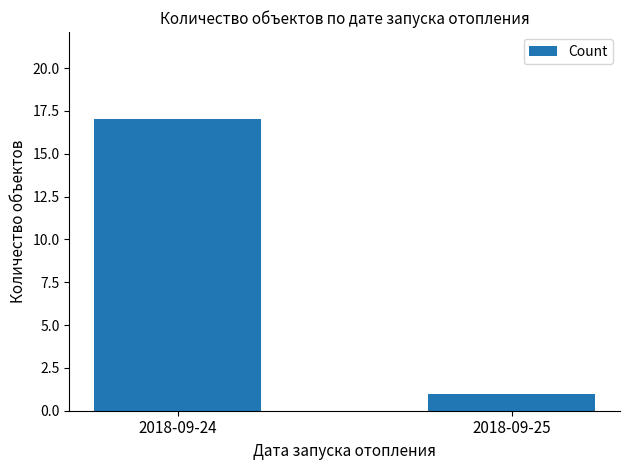

Reading right to left, list all the values displayed in this chart.

2018-09-25=1	2018-09-24=17